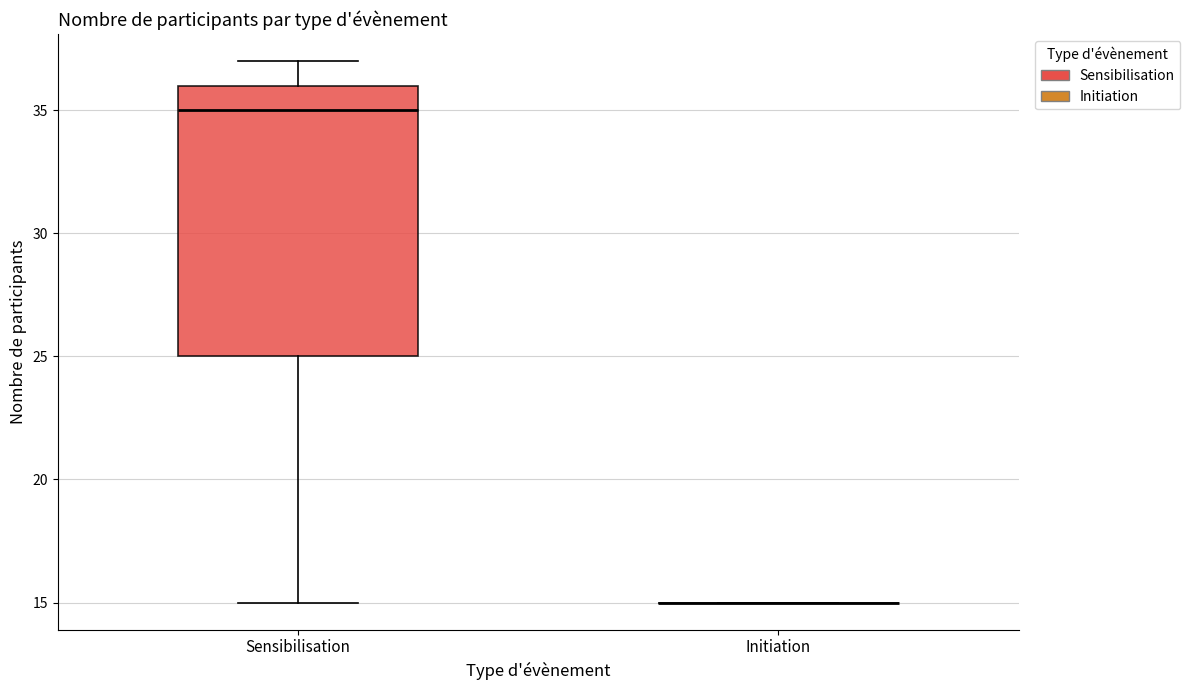

Which box is the tallest, from its lower edge to its upper edge?

Sensibilisation